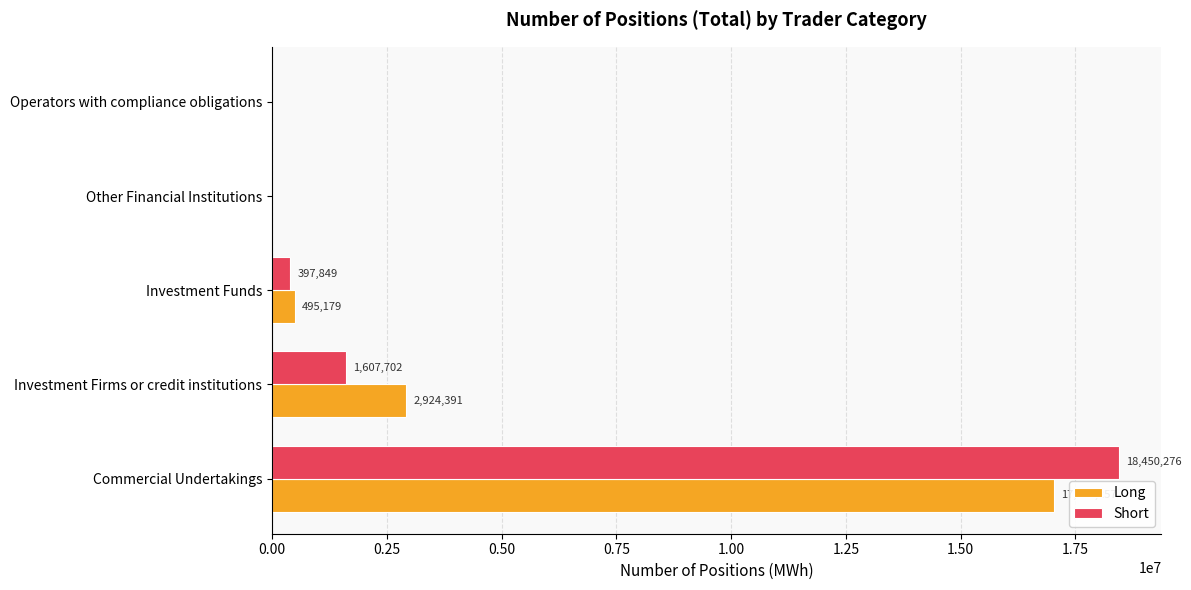

Is the value of Short at Operators with compliance obligations greater than the value of Long at Commercial Undertakings?

No